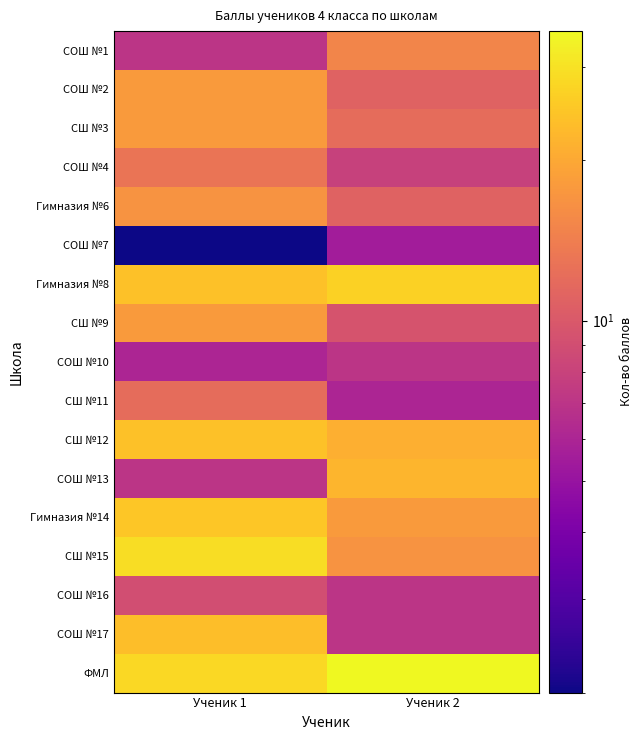

What is the total value across all series at Ученик 2?

239.0